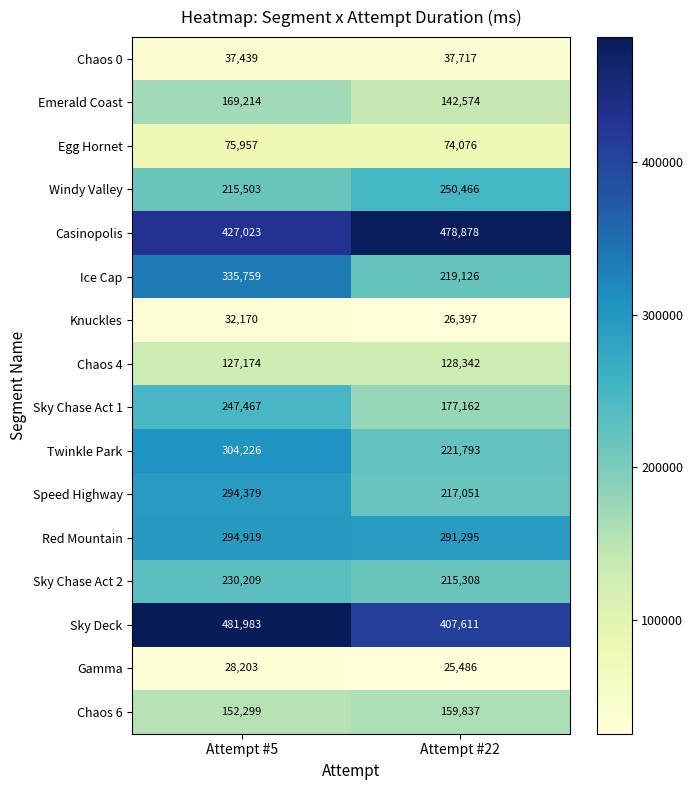

What is the difference between the Sky Chase Act 2 values at Attempt #22 and Attempt #5?

14901